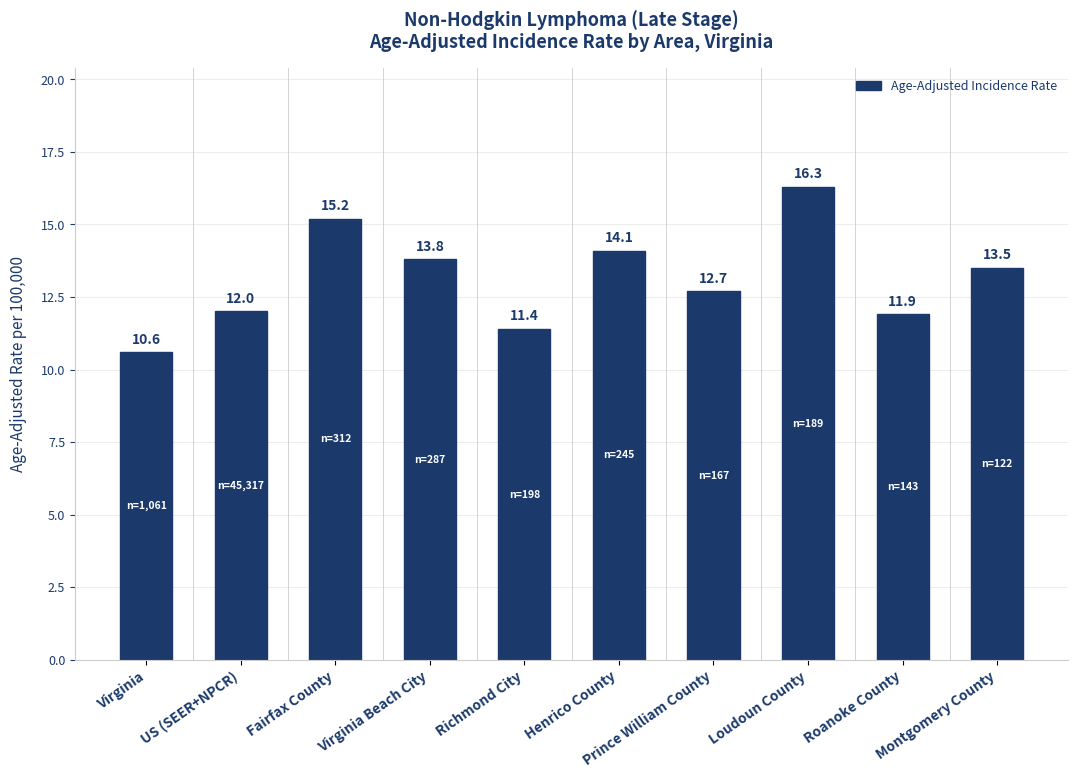

Rank the categories by value from lowest to highest.

Virginia, Richmond City, Roanoke County, US (SEER+NPCR), Prince William County, Montgomery County, Virginia Beach City, Henrico County, Fairfax County, Loudoun County